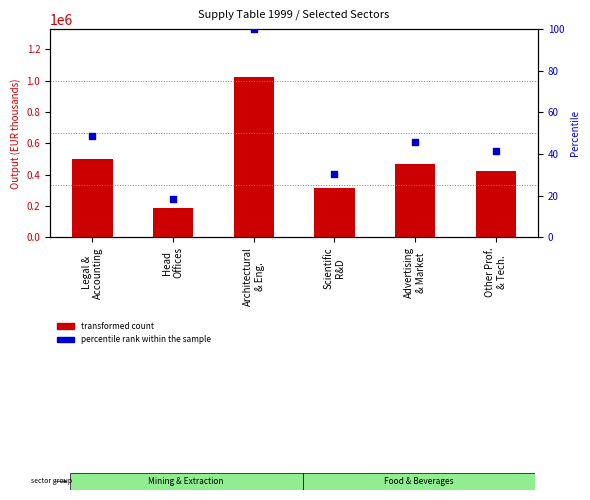

Which series has the largest total across all categories?

transformed count